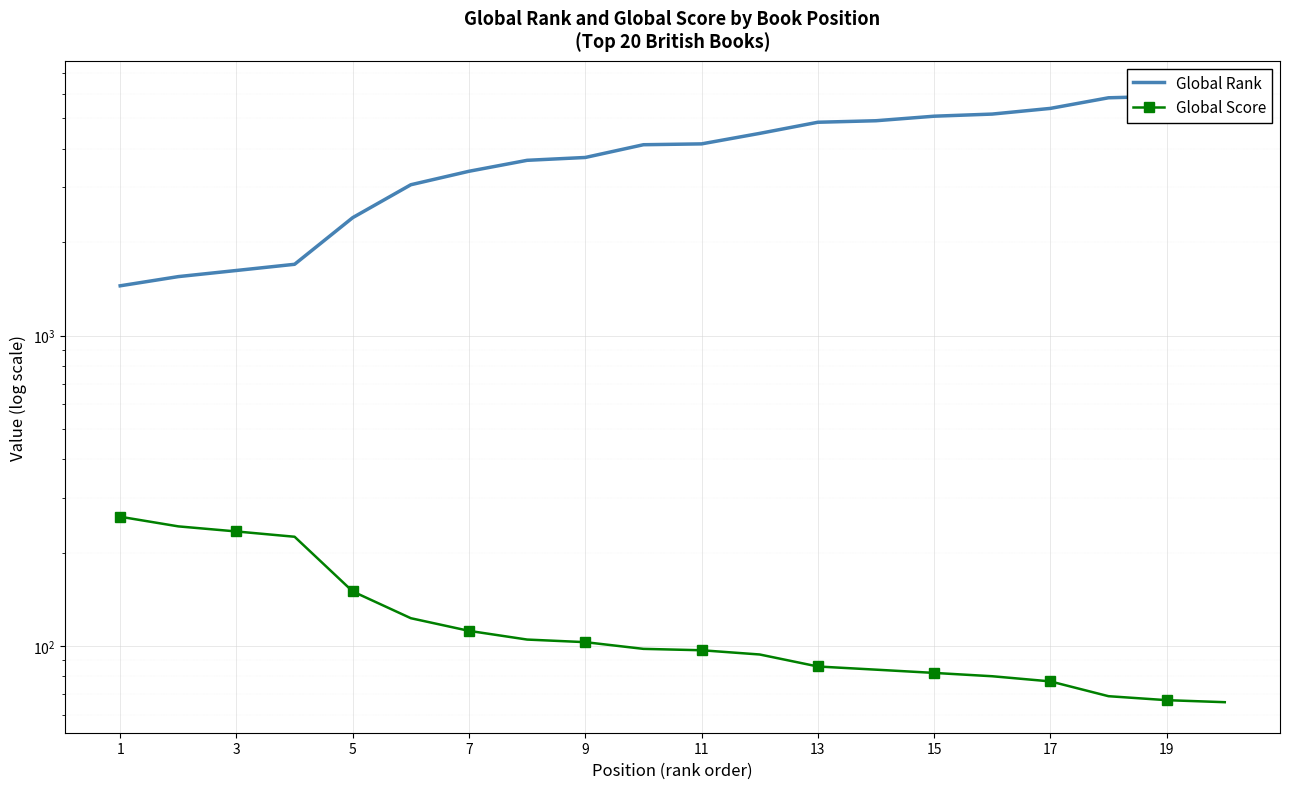

At how many categories does at least one series exceed 4162?

9